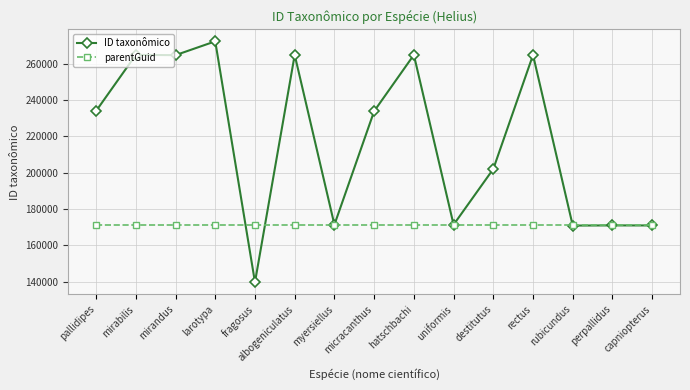

How many data points in ID taxonômico are less than 233934?

7